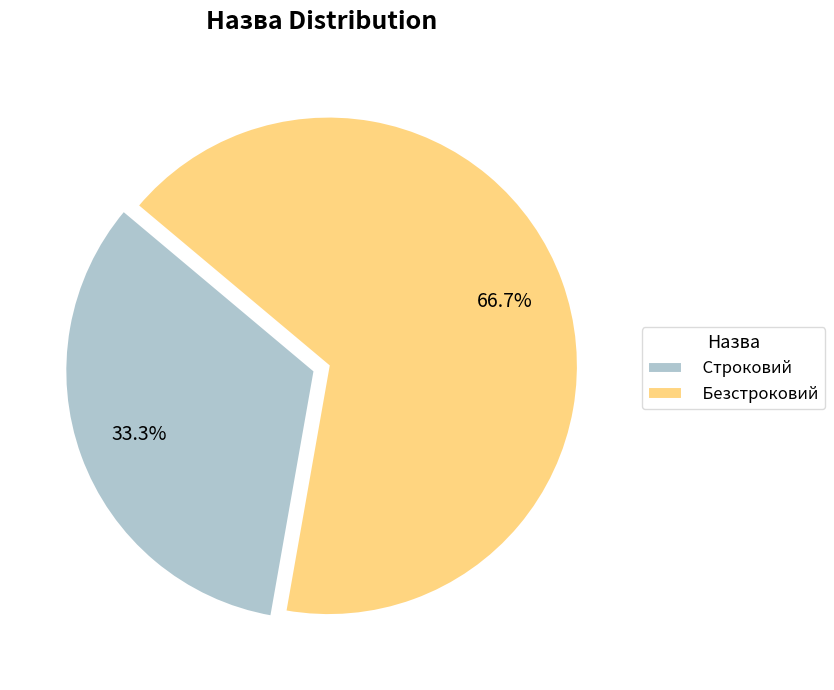

What is the total percentage of Строковий and Безстроковий?

100.0%